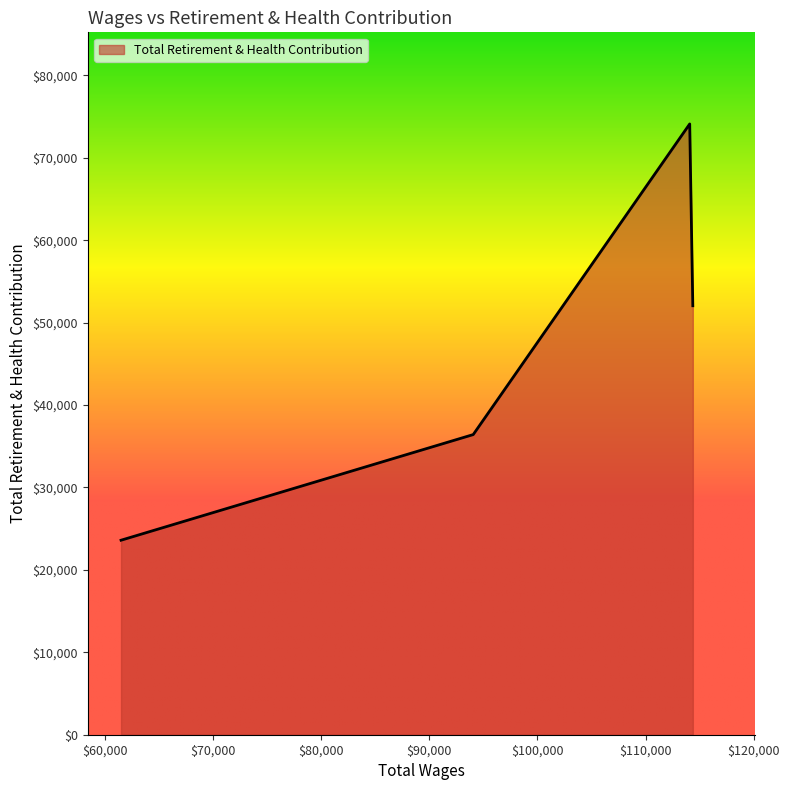

What is the difference between the maximum and minimum values?

50503